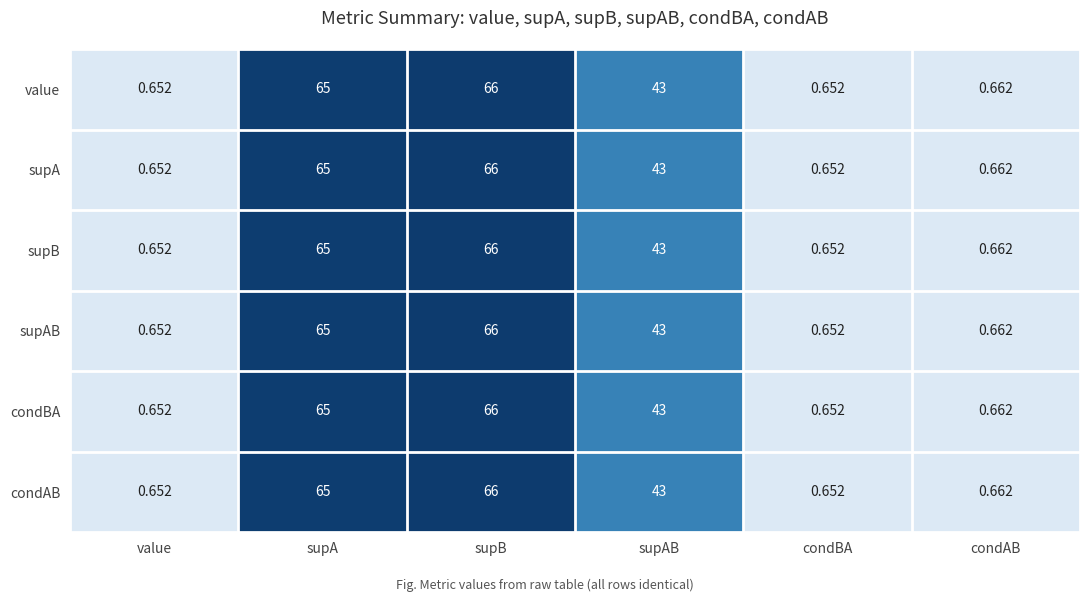

At which category is the sum across all series the highest?

supB